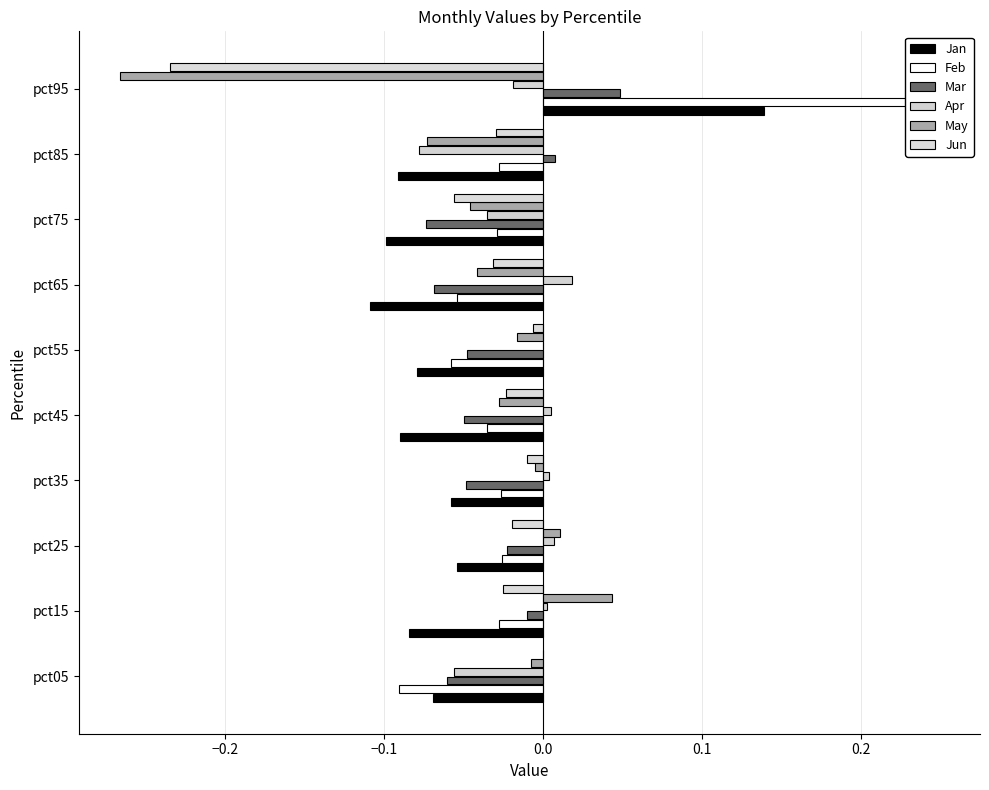

What are all the series names shown in the legend?

Jan, Feb, Mar, Apr, May, Jun